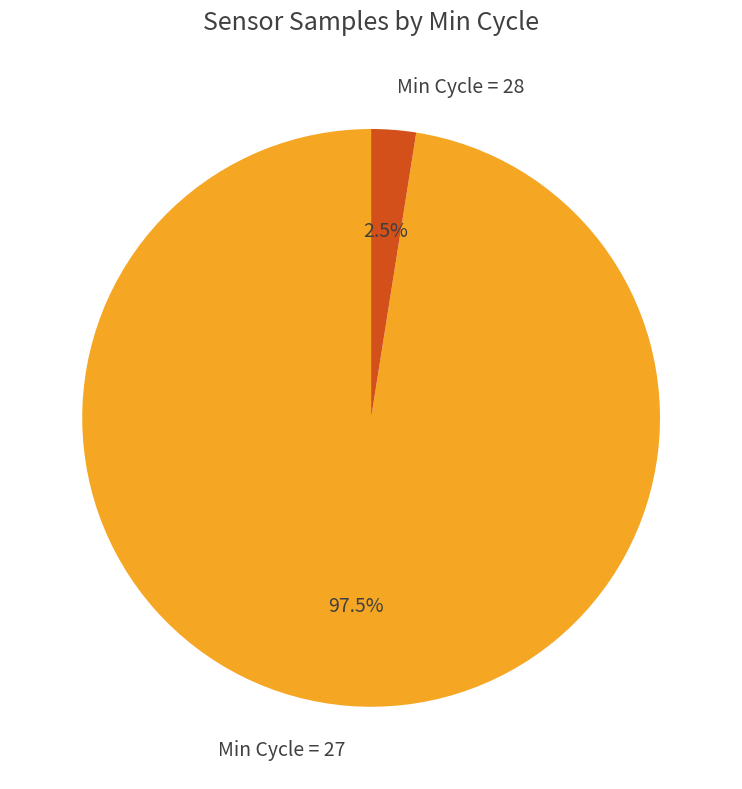

Which category has the smallest portion of the pie?

Min Cycle = 28